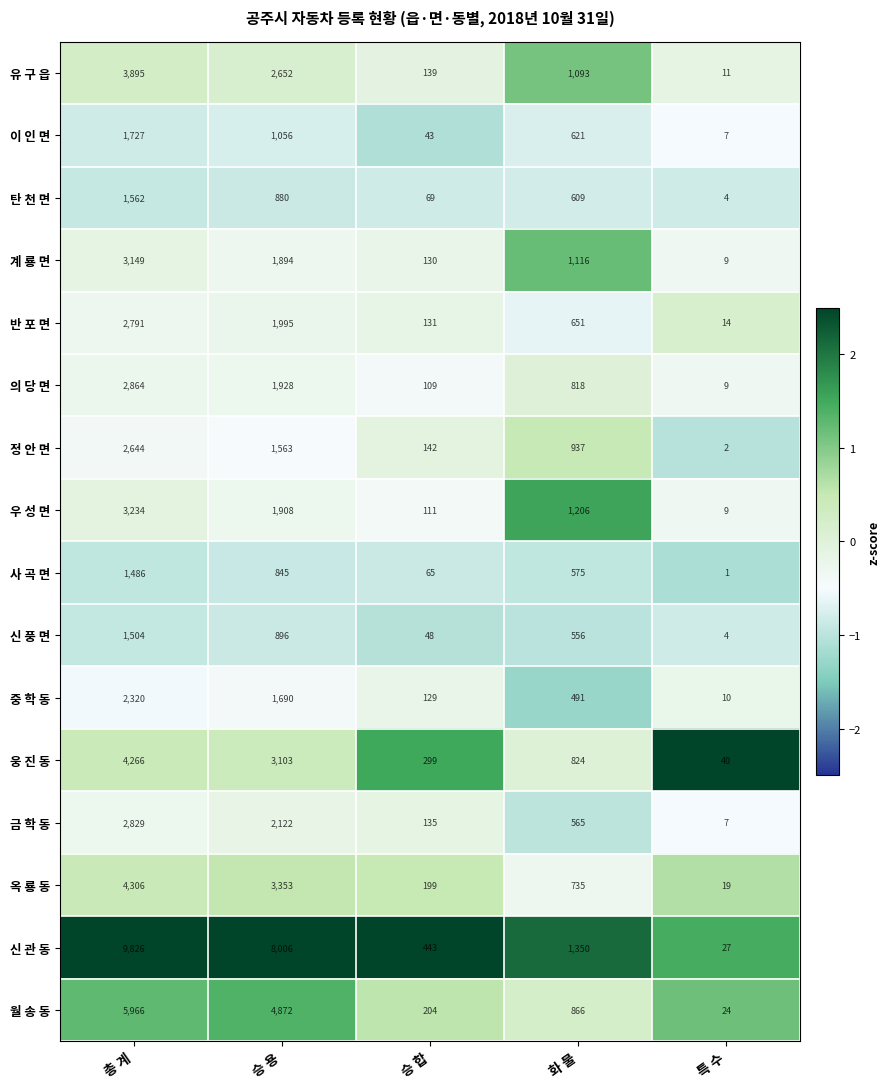

What is the difference between the highest and lowest values at 승 용?

7161